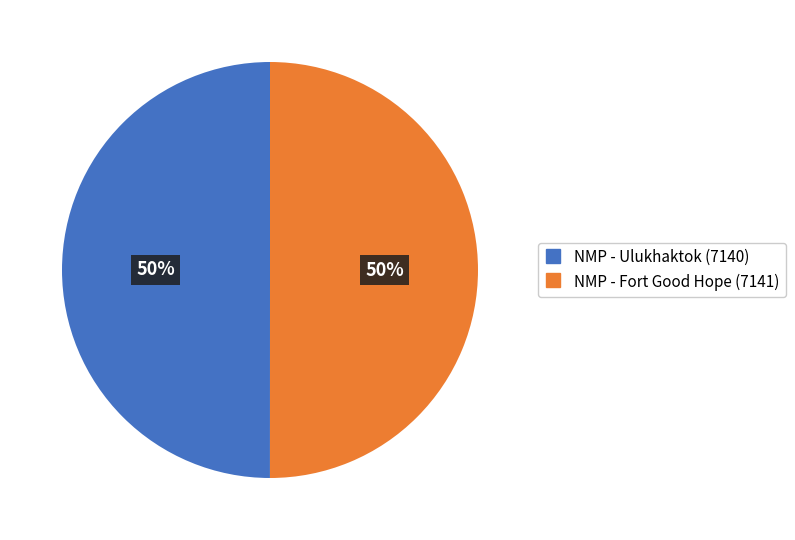

How many slices are in this pie chart?

2